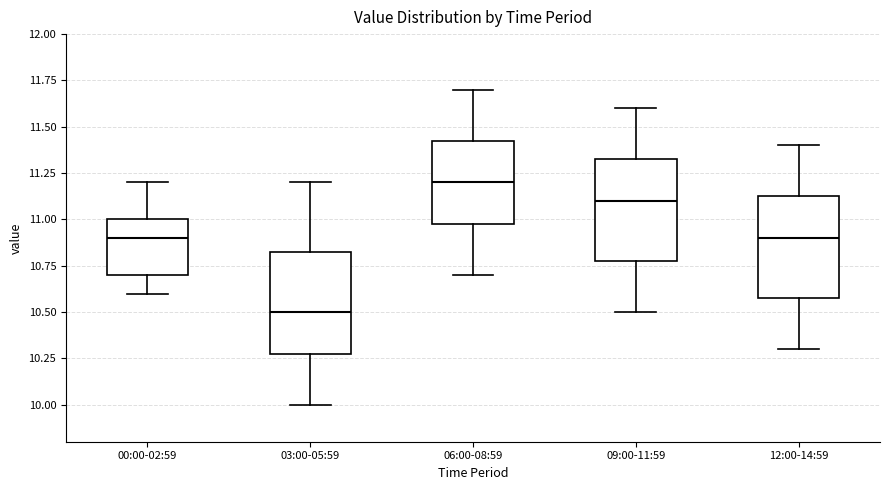

Reading left to right, transcribe this box plot: for each box, give where its median line is, the range the box spans, and where its two whiskers end, as read against the y-axis. The values are not printed on the chart, so give them approximately, as read against the axis.

00:00-02:59: median 10.90, box 10.70 to 11.00, whiskers 10.60 to 11.20
03:00-05:59: median 10.50, box 10.30 to 10.85, whiskers 10.00 to 11.20
06:00-08:59: median 11.20, box 11.00 to 11.45, whiskers 10.70 to 11.70
09:00-11:59: median 11.10, box 10.80 to 11.35, whiskers 10.50 to 11.60
12:00-14:59: median 10.90, box 10.60 to 11.15, whiskers 10.30 to 11.40